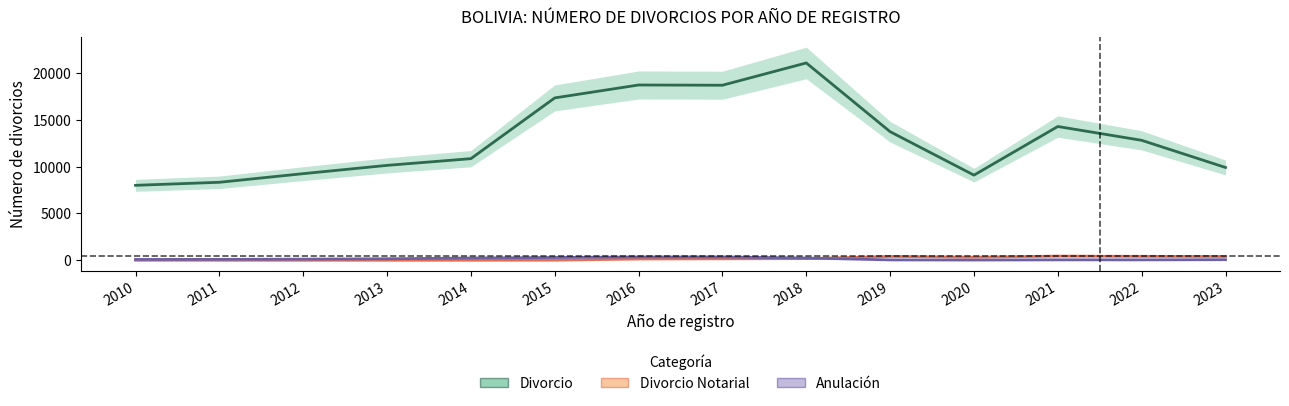

What are all the series names shown in the legend?

Divorcio, Divorcio Notarial, Anulación